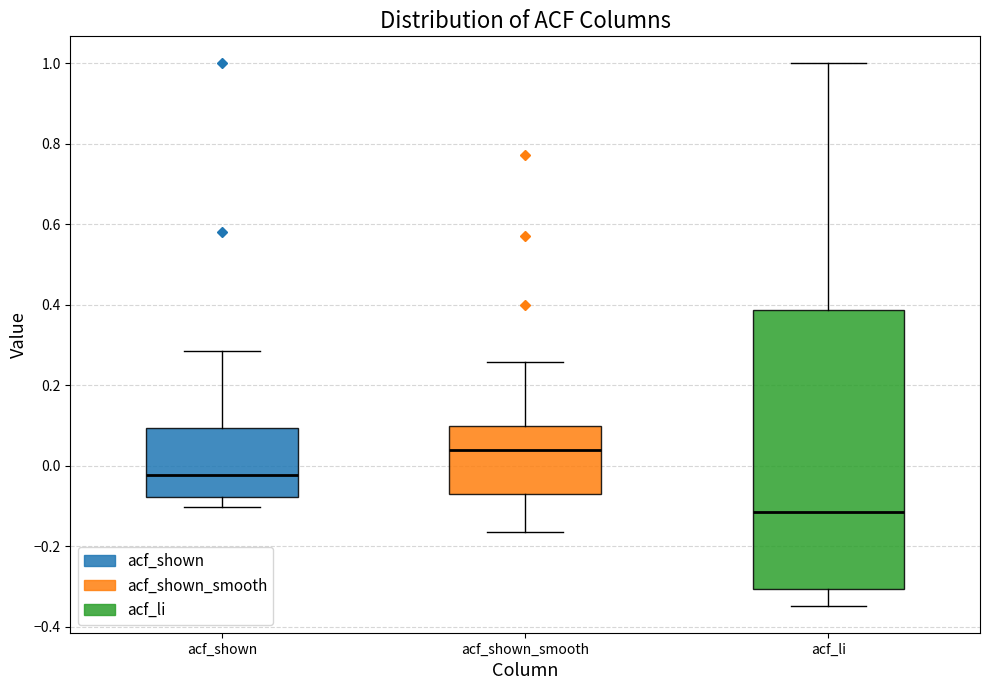

Reading left to right, read every box against the y-axis: the position of its median line, the range the box covers, and the ends of its whiskers. The values are not printed on the chart, so give them approximately, as read against the axis.

acf_shown: median -0.02, box -0.08 to 0.10, whiskers -0.10 to 0.28
acf_shown_smooth: median 0.04, box -0.06 to 0.10, whiskers -0.16 to 0.26
acf_li: median -0.12, box -0.30 to 0.38, whiskers -0.34 to 1.00